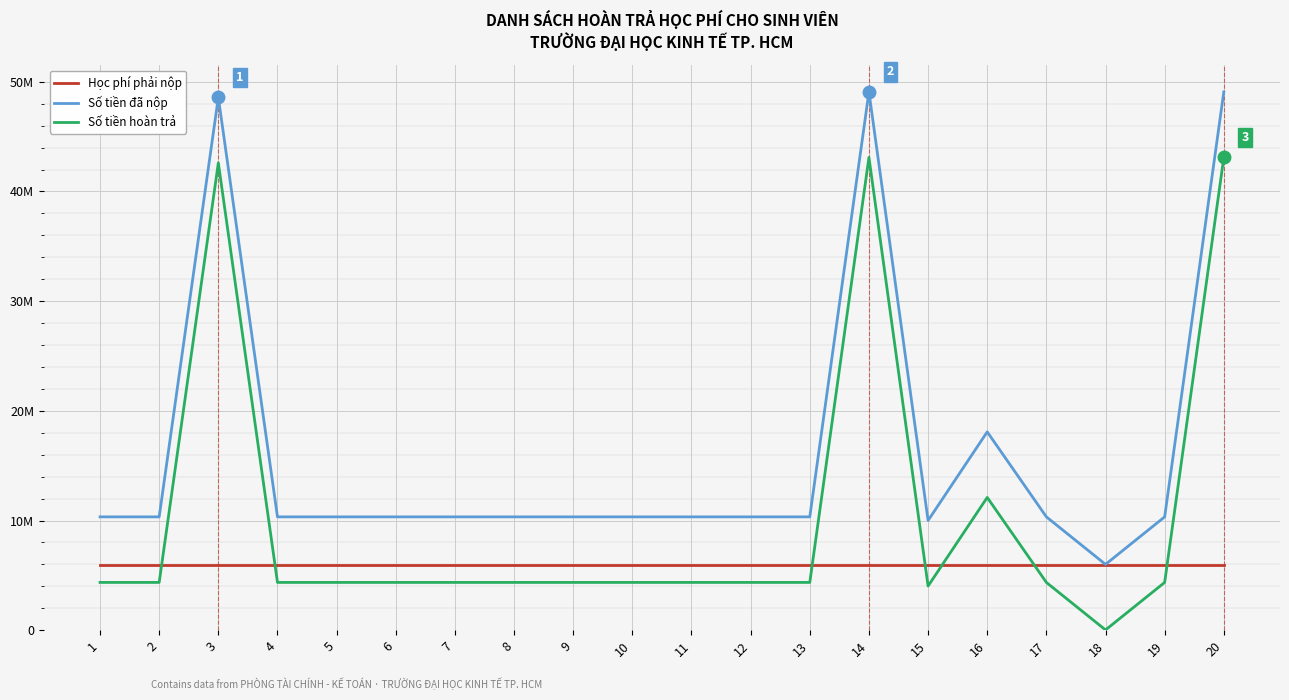

Is this an area chart (filled region under the line)?

No